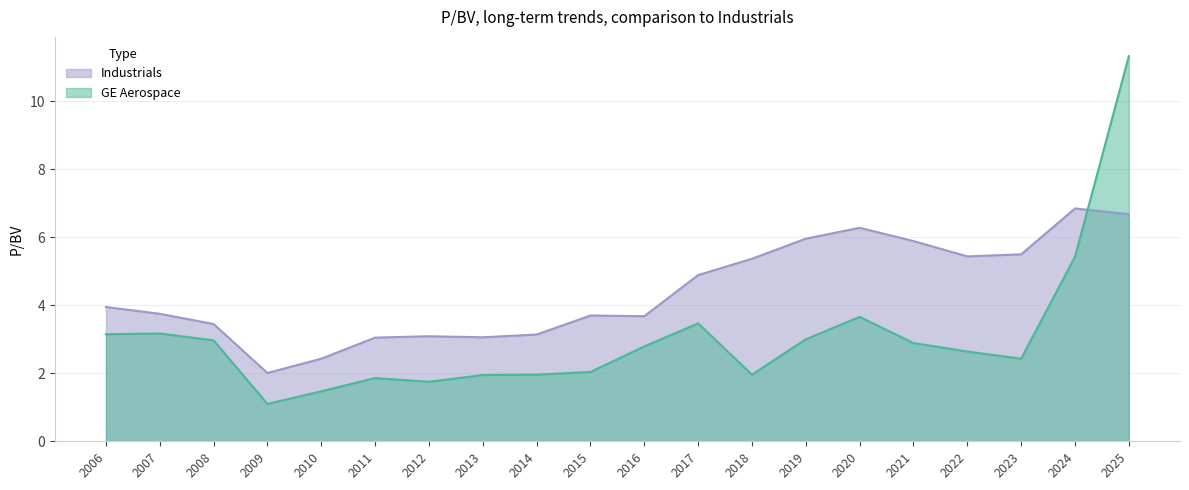

True or false: Industrials has more than 0 points higher than both neighbors.

True